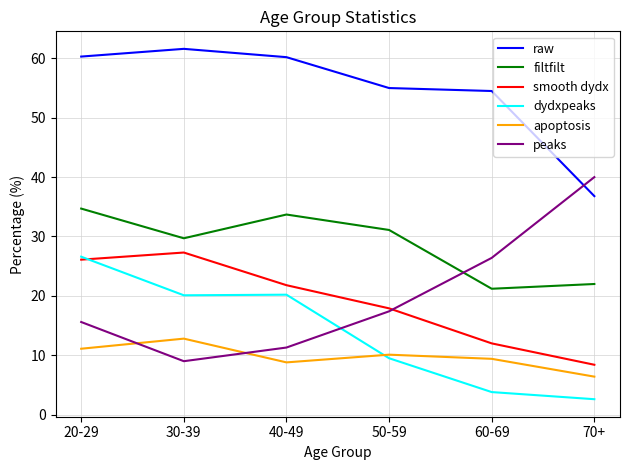

Which series has the largest total across all categories?

raw